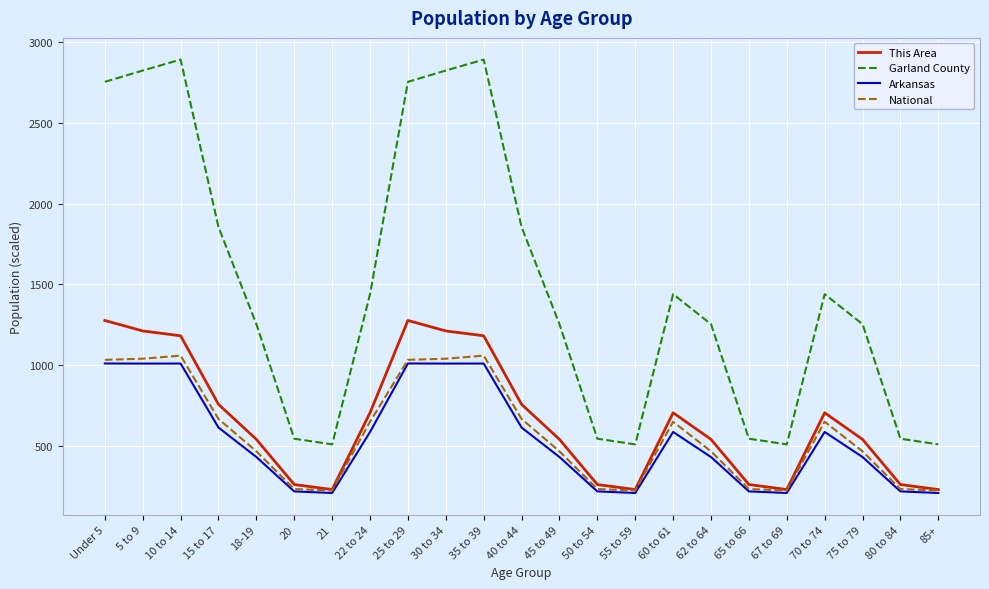

The value of This Area at 60 to 61 is 704.0. True or false?

True